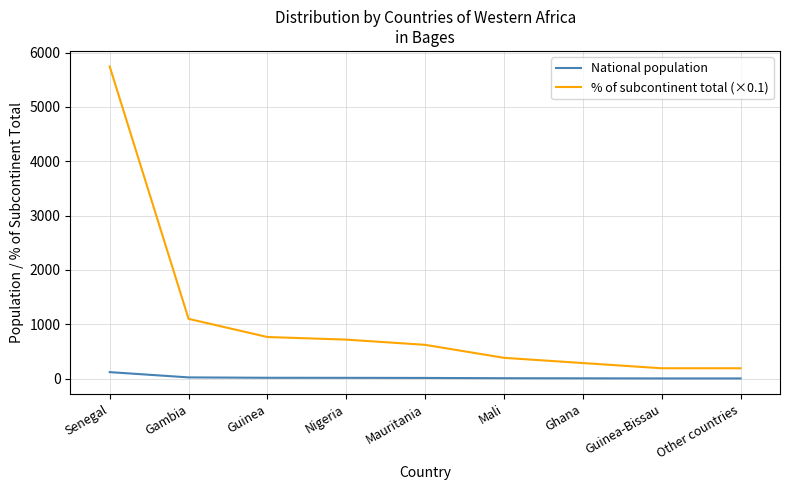

How many lines are shown in the chart?

2